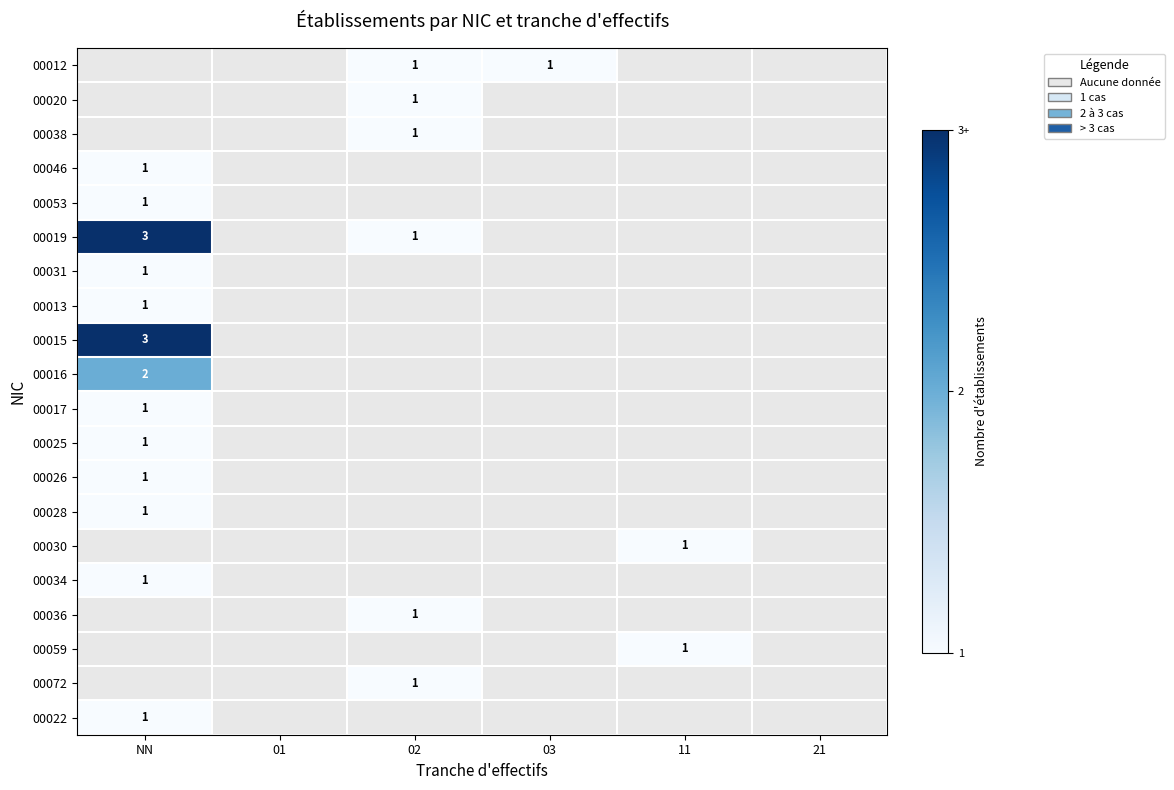

Is it true that 00059 equals 2 at 11?

False